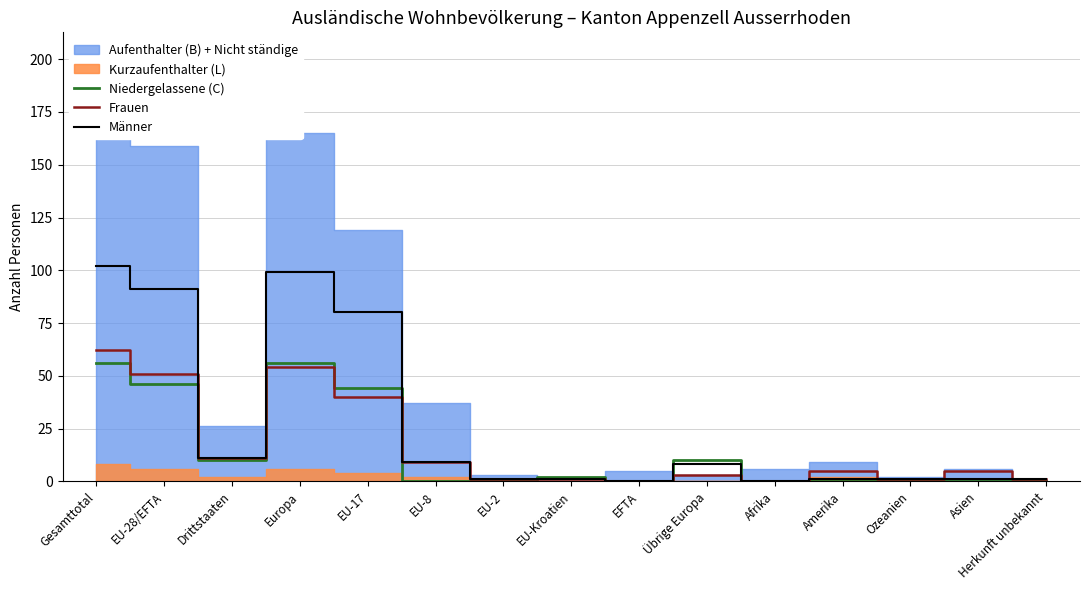

What is the approximate value of Frauen at EU-28/EFTA, to the nearest 10?

50